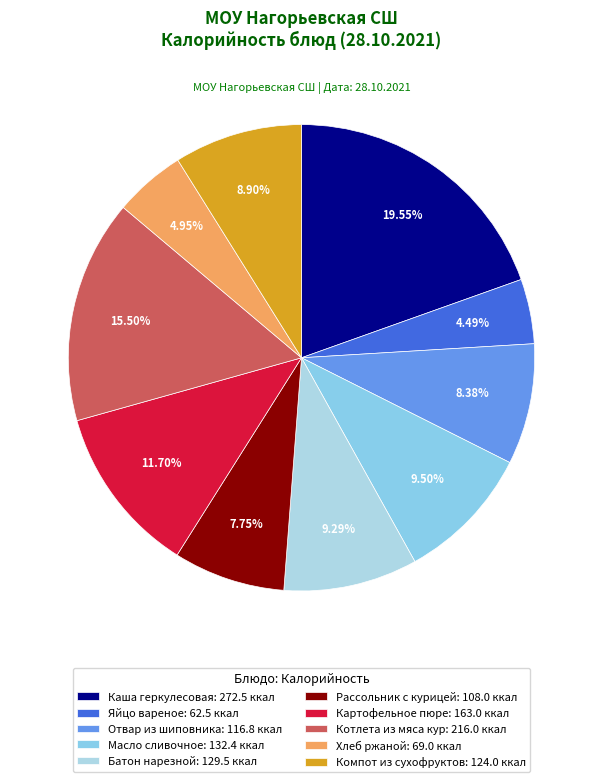

The Яйцо вареное slice represents 4% of the pie. True or false?

True